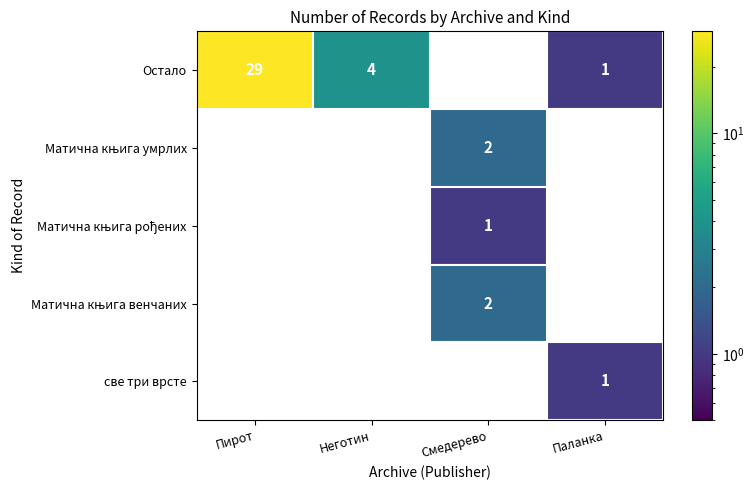

Is it true that Матична књига венчаних equals 2.0 at Смедерево?

True